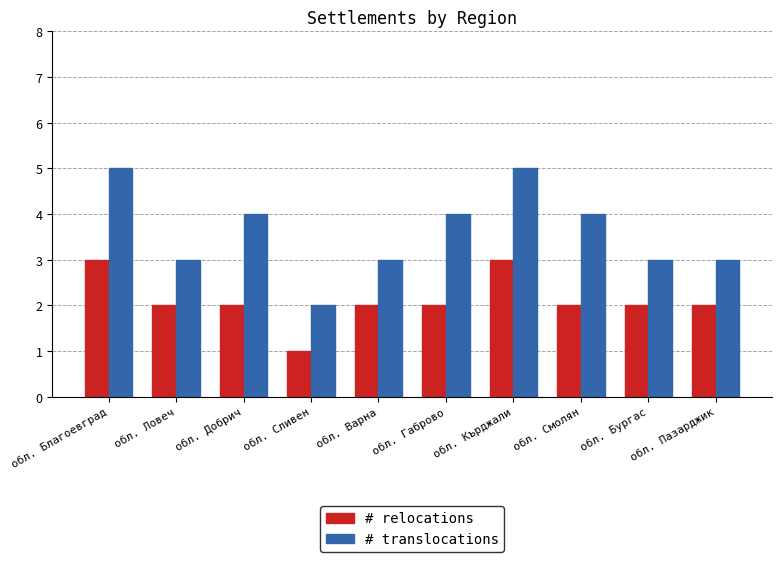

What are all the series names shown in the legend?

# relocations, # translocations